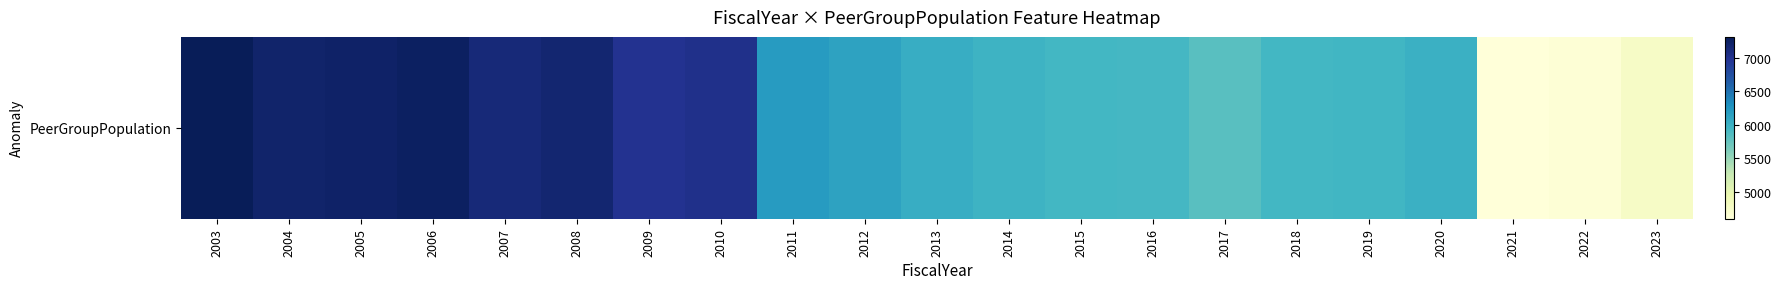

At which label does the data first exceed 6035?

2003